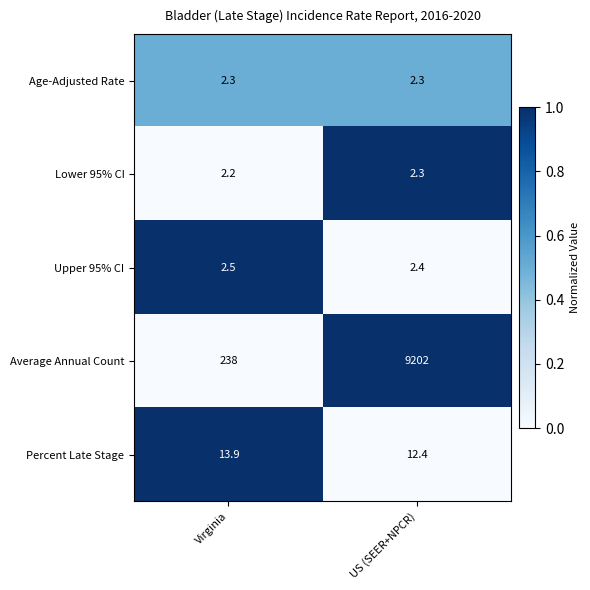

Between Virginia and US (SEER+NPCR), which series saw the biggest shift?

Average Annual Count